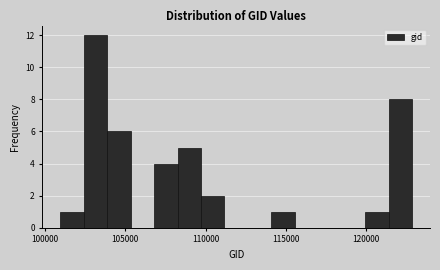

Read against the x-axis, roughly where is the centre of the tallest bar?

103000